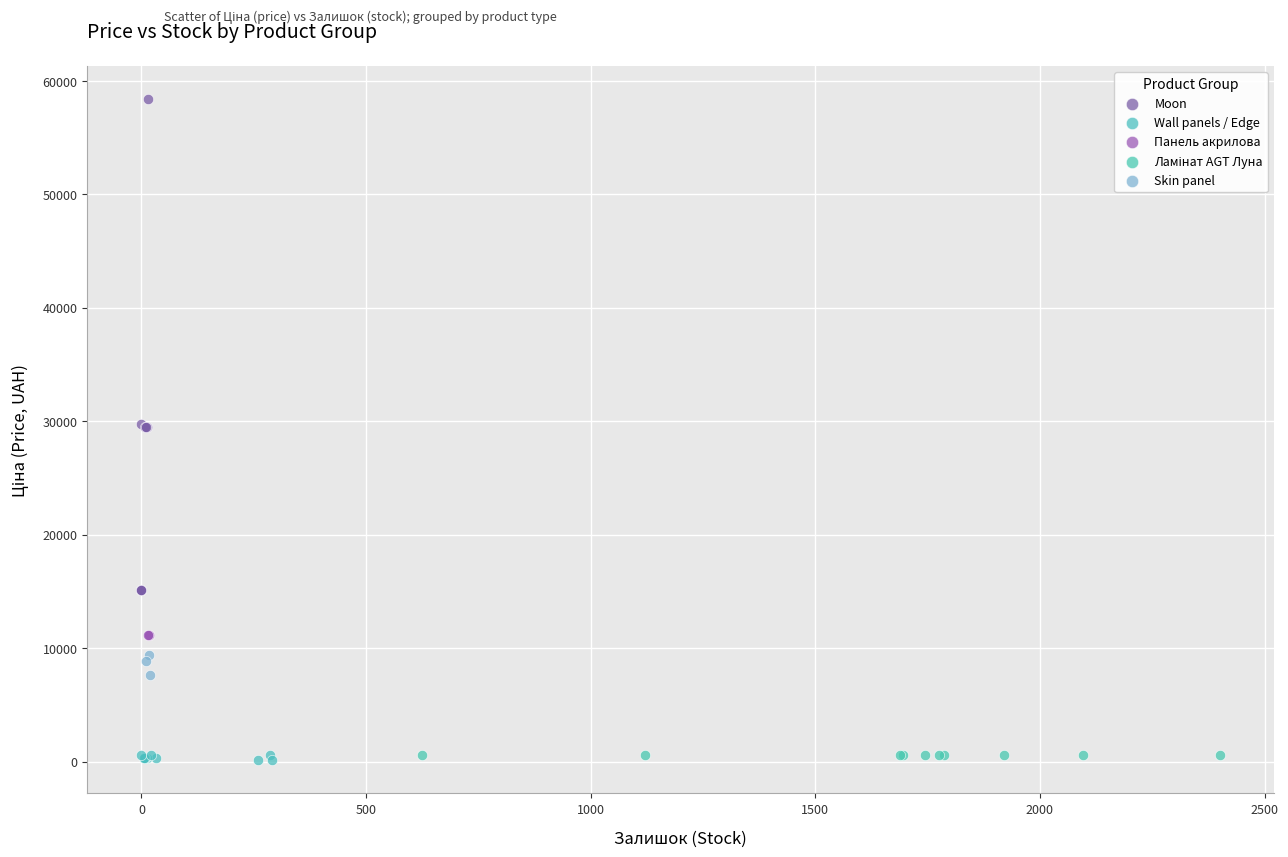

Which series reaches the maximum Y coordinate?

Moon